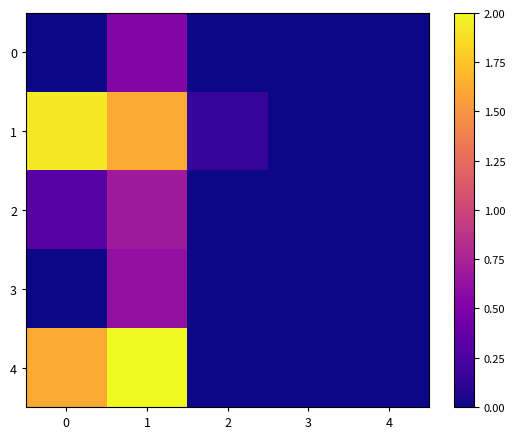

Rank the series by their maximum value, from highest to lowest.

4, 1, 2, 3, 0